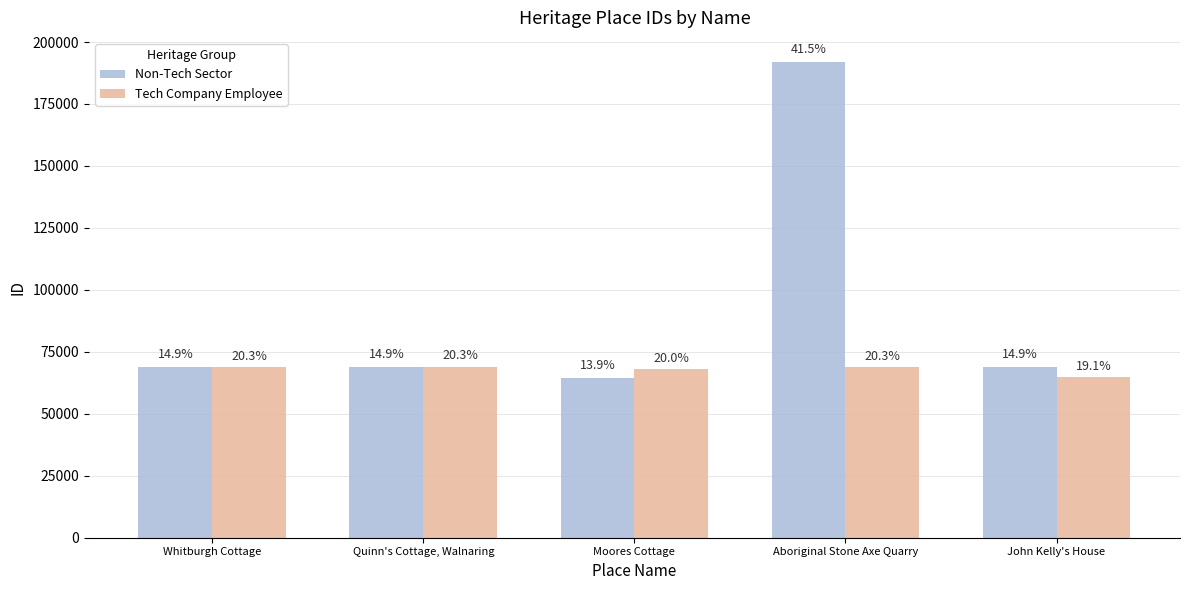

What is the value of the Tech Company Employee bar at the 5th from the left?

64905